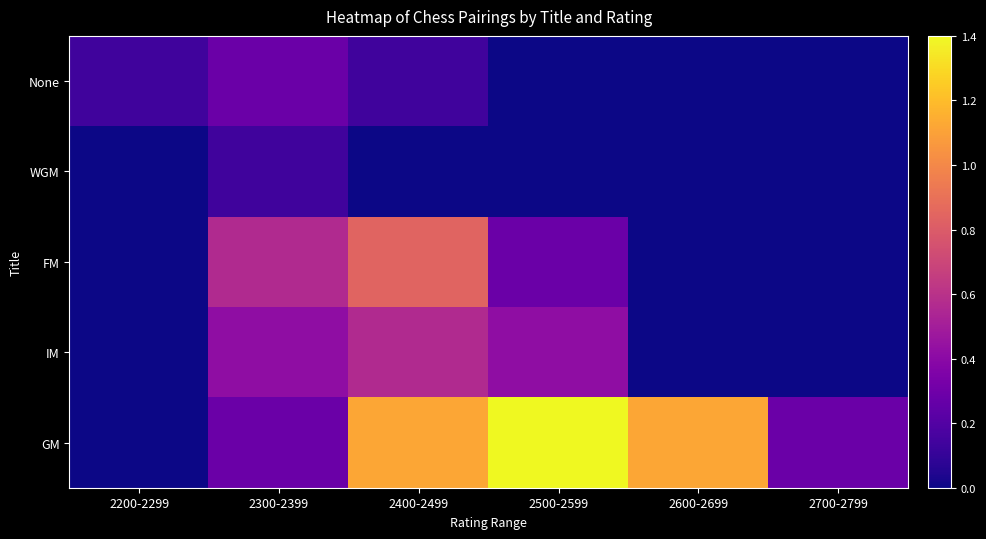

Which series has the largest range (max minus min)?

GM